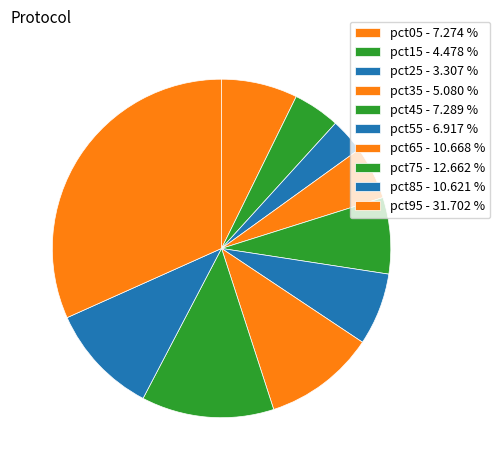

Is there any slice that represents more than half of the pie?

No